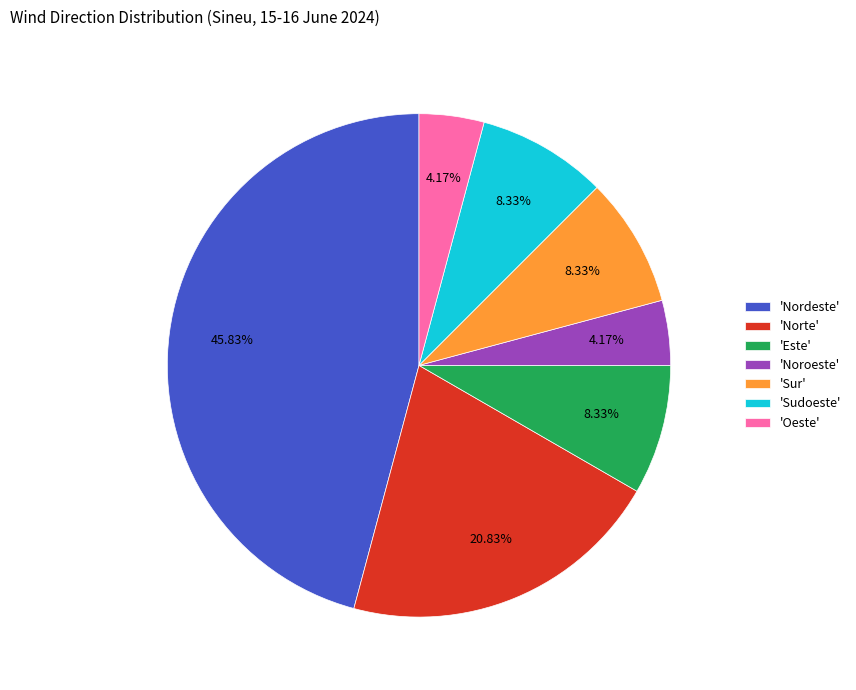

To the nearest percent, what is the average slice percentage?

14%